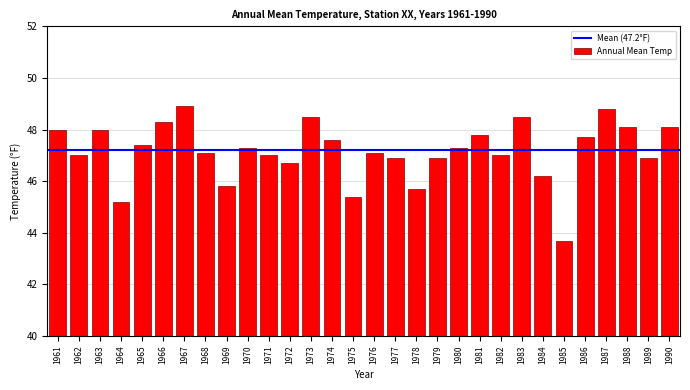

Reading right to left, transcribe all the data shown in this chart.

1990=48.1	1989=46.9	1988=48.1	1987=48.8	1986=47.7	1985=43.7	1984=46.2	1983=48.5	1982=47.0	1981=47.8	1980=47.3	1979=46.9	1978=45.7	1977=46.9	1976=47.1	1975=45.4	1974=47.6	1973=48.5	1972=46.7	1971=47.0	1970=47.3	1969=45.8	1968=47.1	1967=48.9	1966=48.3	1965=47.4	1964=45.2	1963=48.0	1962=47.0	1961=48.0